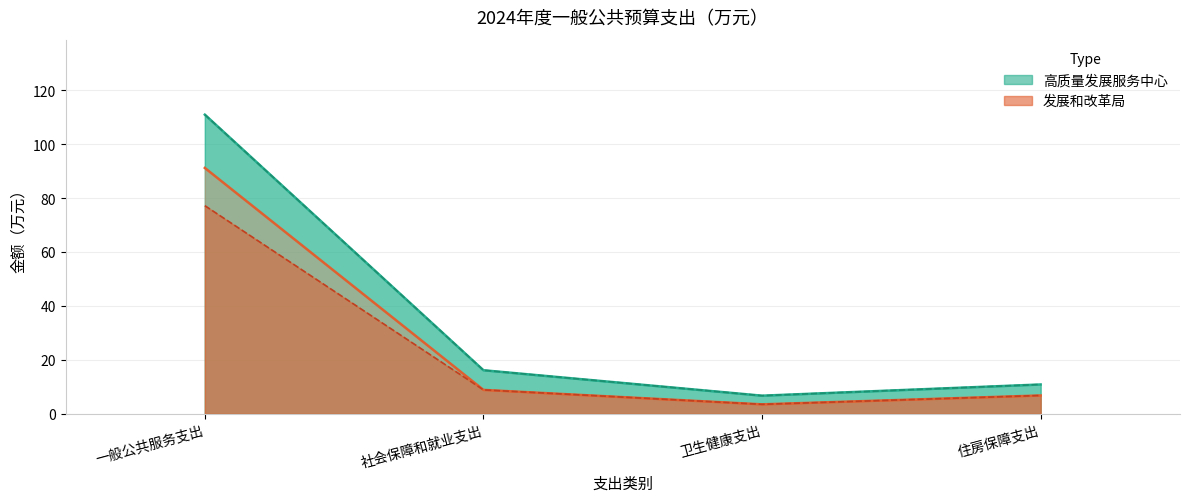

What is the difference between the maximum and minimum values in the 中心基本支出 series?

104.3